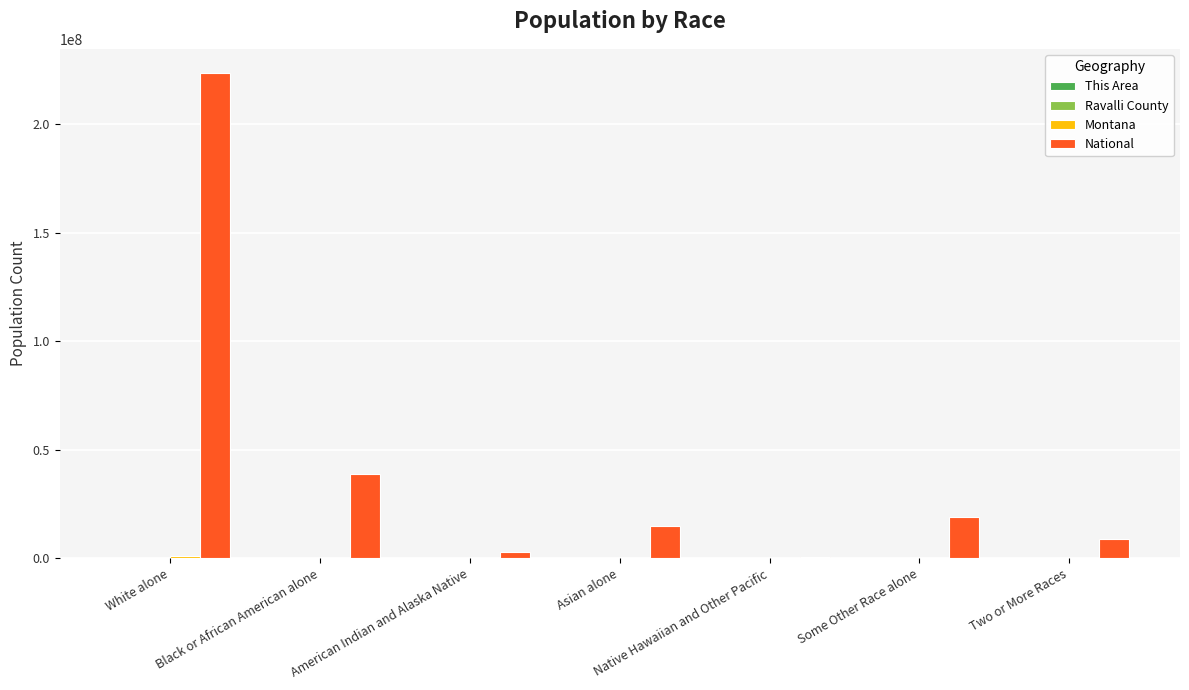

What is the sum of all National values?

308745538